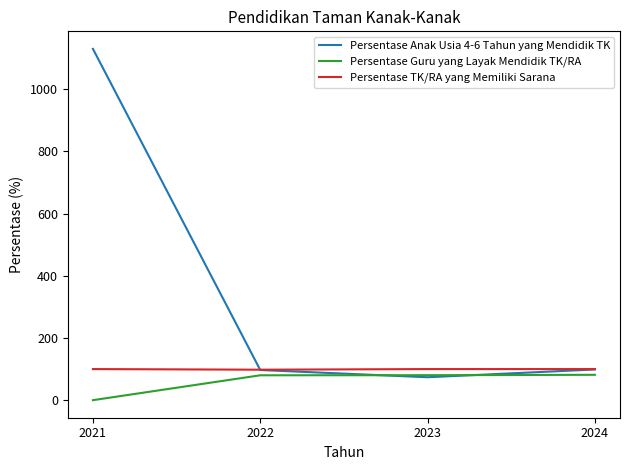

What is the greatest value displayed?

1130.0